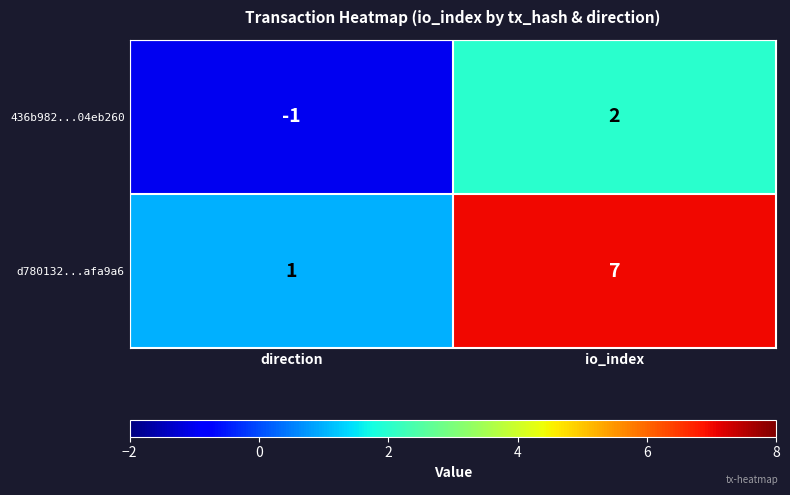

Which series changed the most between direction and io_index?

d780132...afa9a6